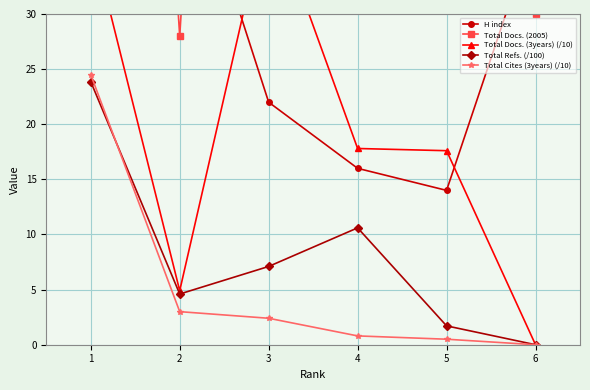

In Total Refs. (/100), how many points are higher than both neighbors (excluding endpoints)?

1